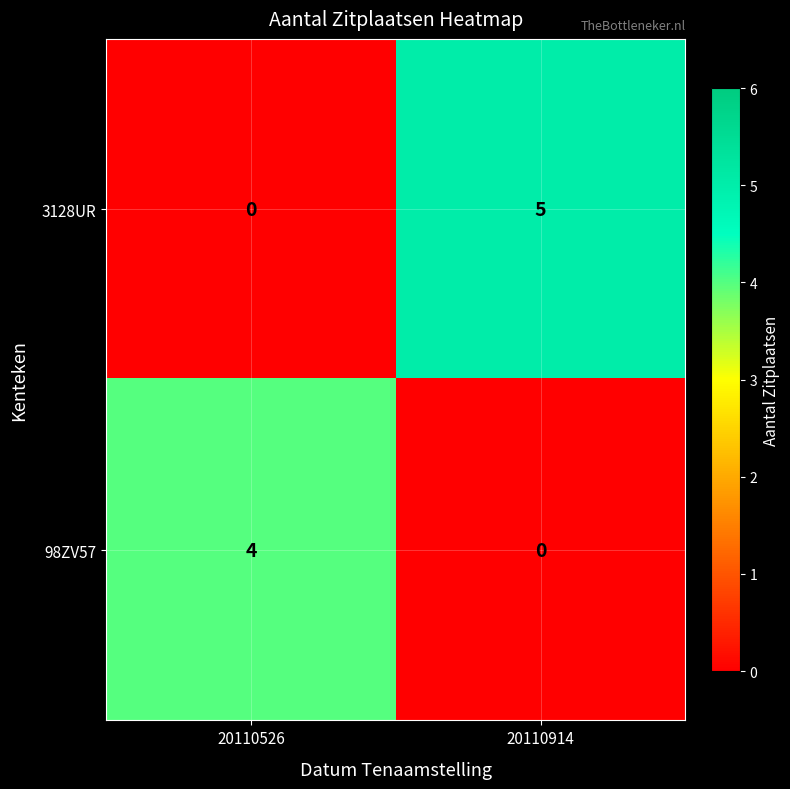

Is it true that 98ZV57 equals 0 at 20110914?

True